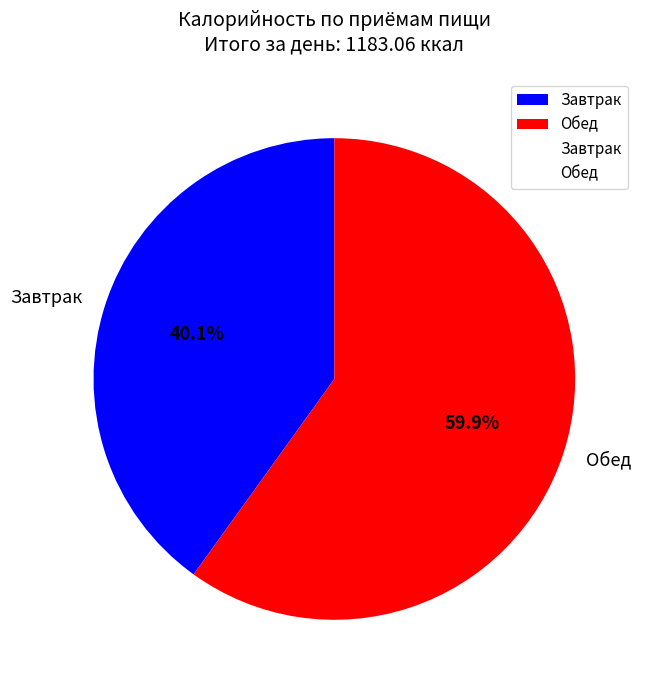

Which has a higher value, Завтрак or Обед?

Обед